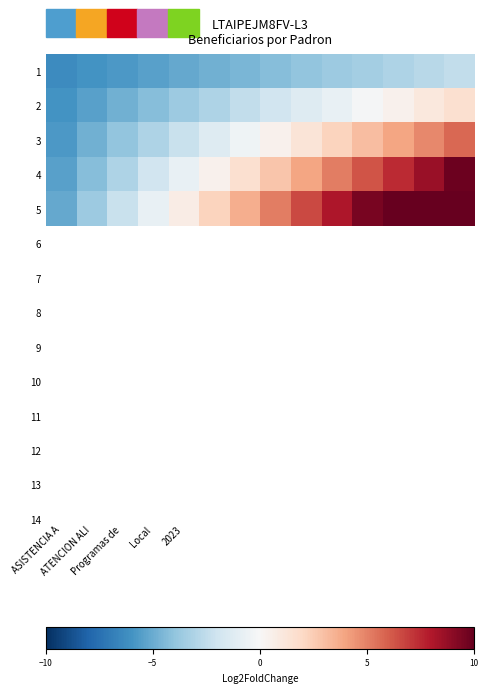

What is the greatest value displayed?

13.9